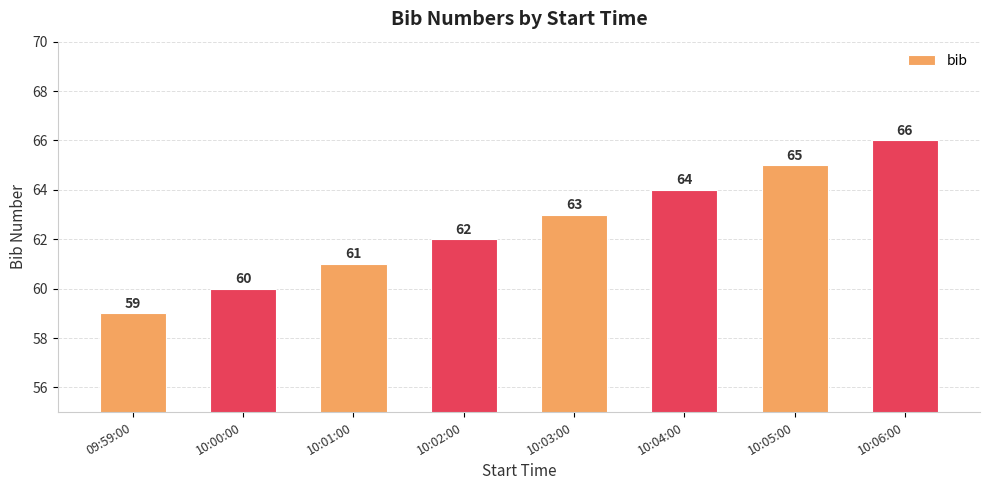

What is the label of the 4th bar from the left?

10:02:00